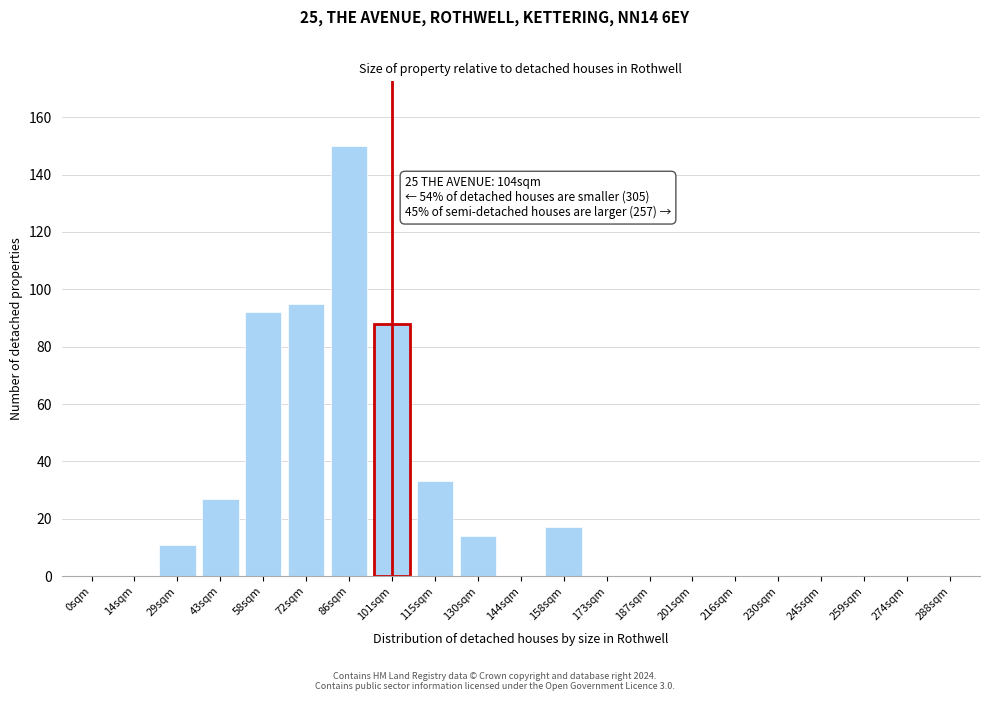

Reading left to right, list all the values displayed in this chart.

0sqm=0	14sqm=0	29sqm=11	43sqm=27	58sqm=92	72sqm=95	86sqm=150	101sqm=88	115sqm=33	130sqm=14	144sqm=0	158sqm=17	173sqm=0	187sqm=0	201sqm=0	216sqm=0	230sqm=0	245sqm=0	259sqm=0	274sqm=0	288sqm=0